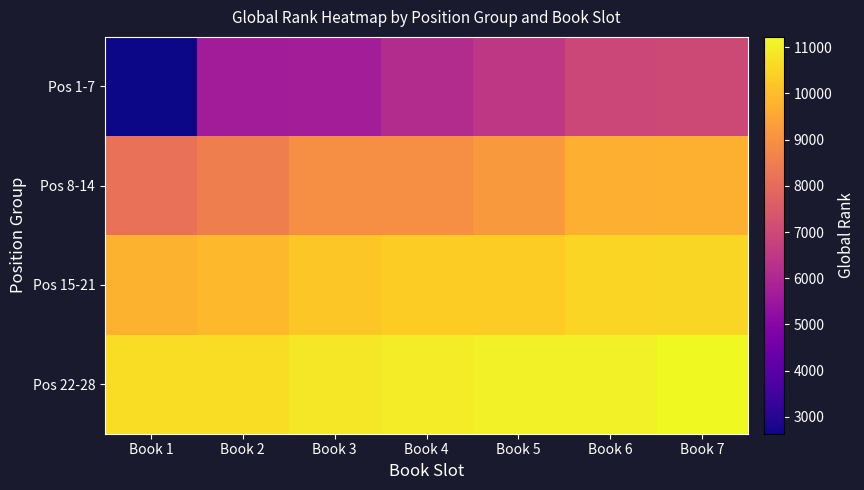

What is the total value across all series at Book 1?

31236